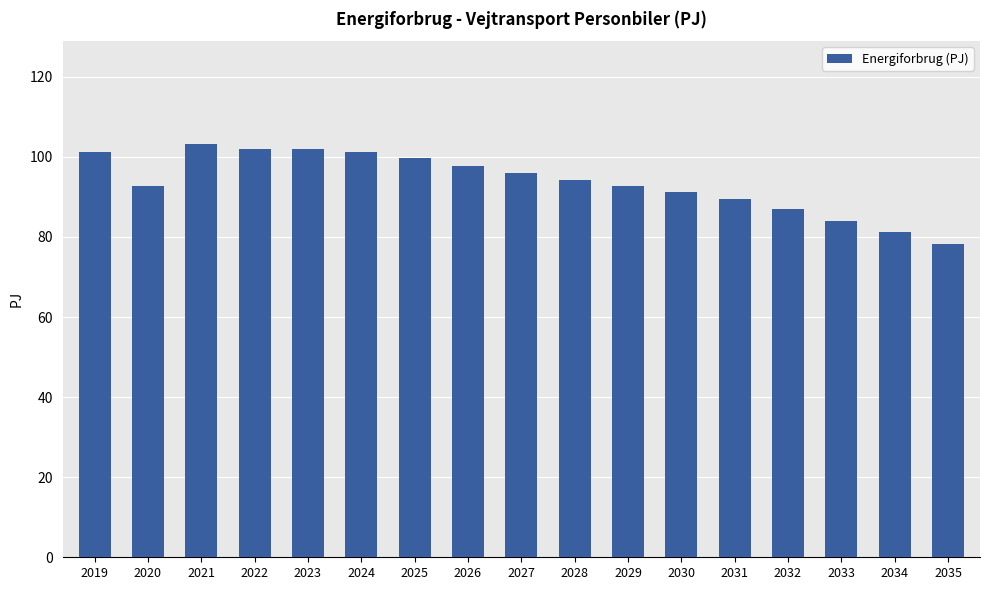

What is the value of the 12th bar from the left?

91.2